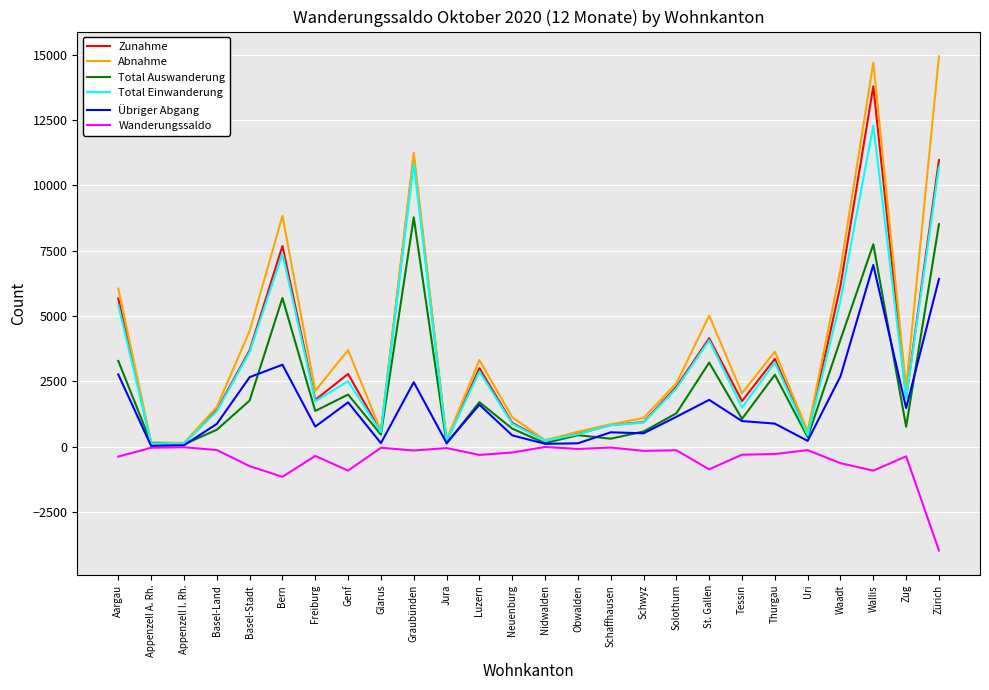

Rank the series by their maximum value, from highest to lowest.

Abnahme, Zunahme, Total Einwanderung, Total Auswanderung, Übriger Abgang, Wanderungssaldo